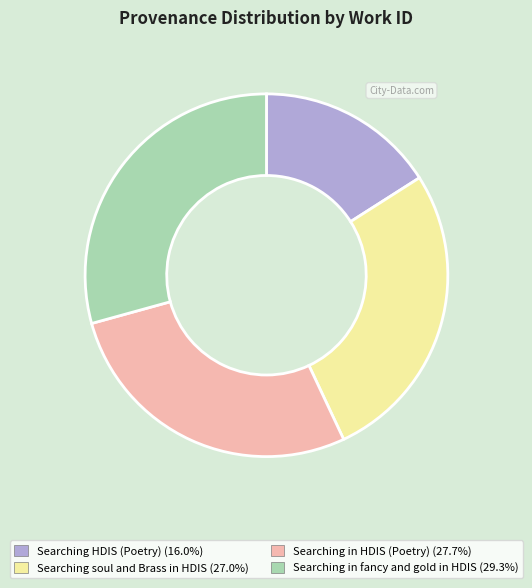

Is the sum of Searching in HDIS (Poetry) and Searching HDIS (Poetry) greater than half?

No